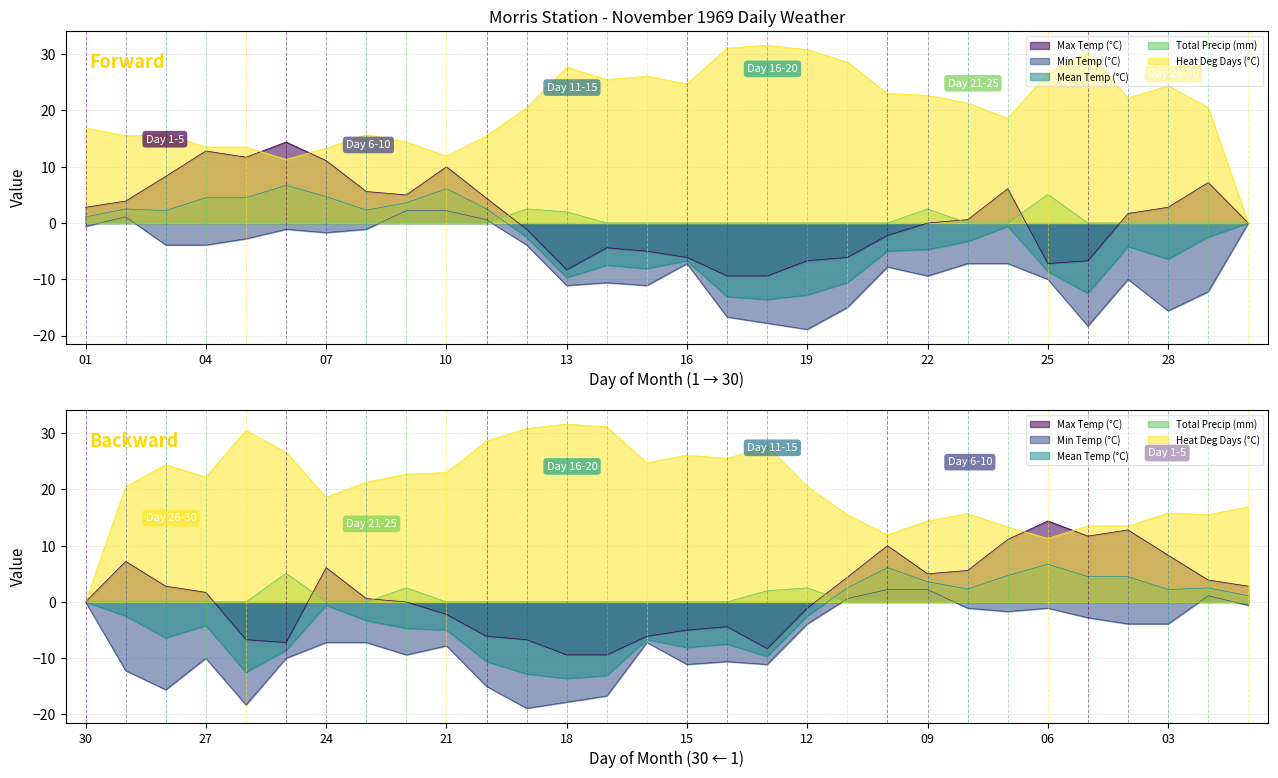

True or false: Heat Deg Days (°C) has more than 1 points higher than both neighbors.

True